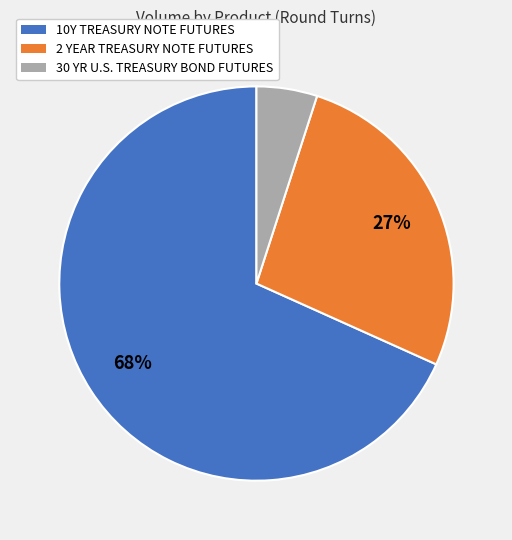

Rank the categories by value from highest to lowest.

10Y TREASURY NOTE FUTURES, 2 YEAR TREASURY NOTE FUTURES, 30 YR U.S. TREASURY BOND FUTURES